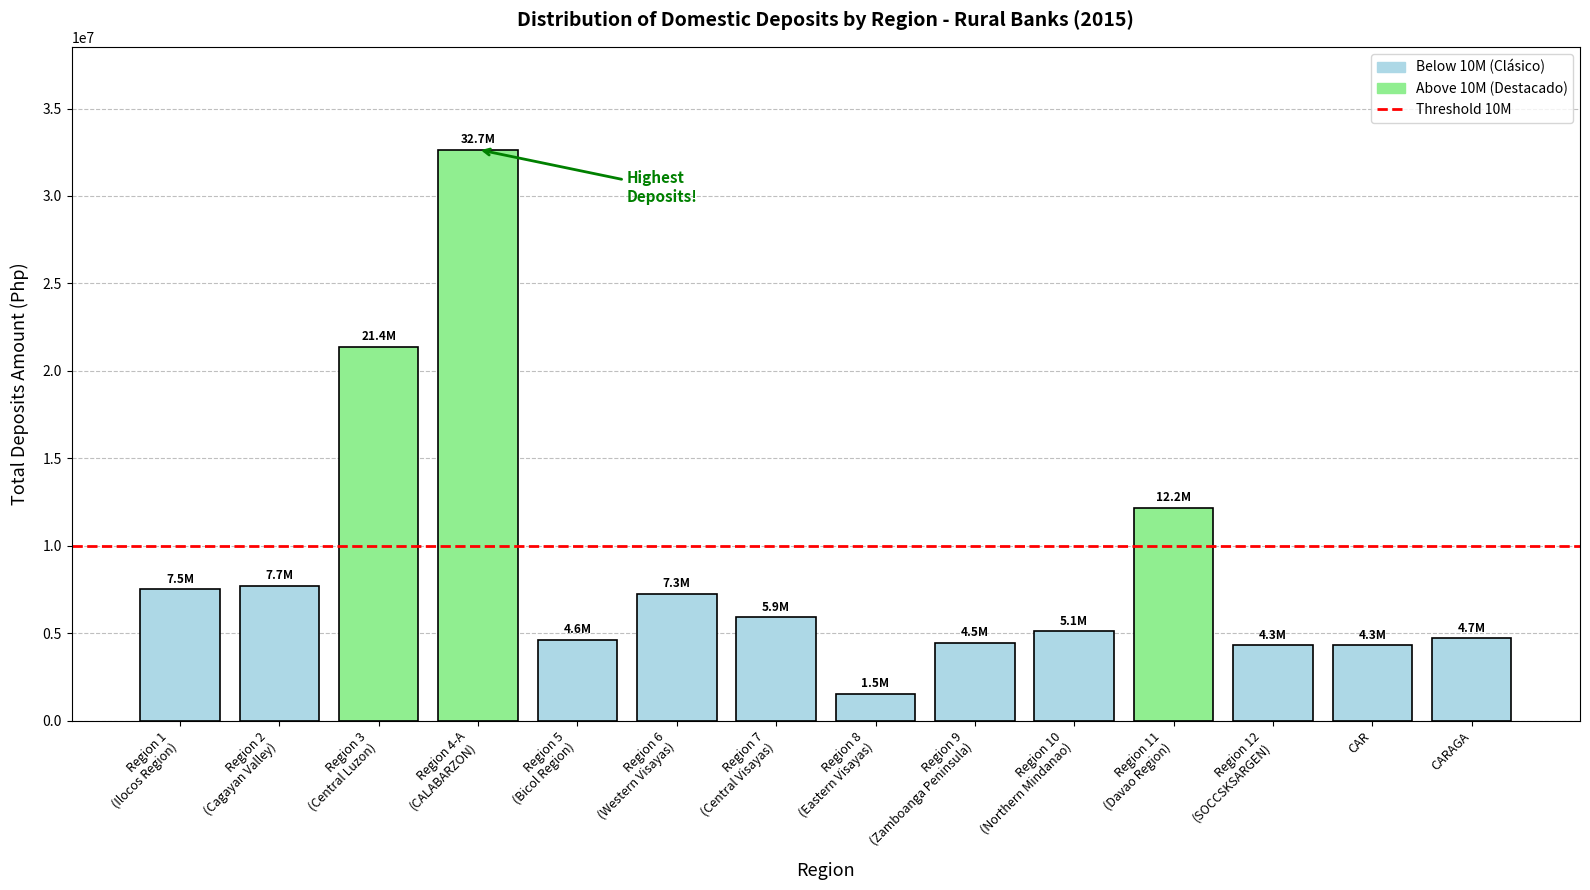

What is the label of the 12th bar from the left?

Region 12
(SOCCSKSARGEN)